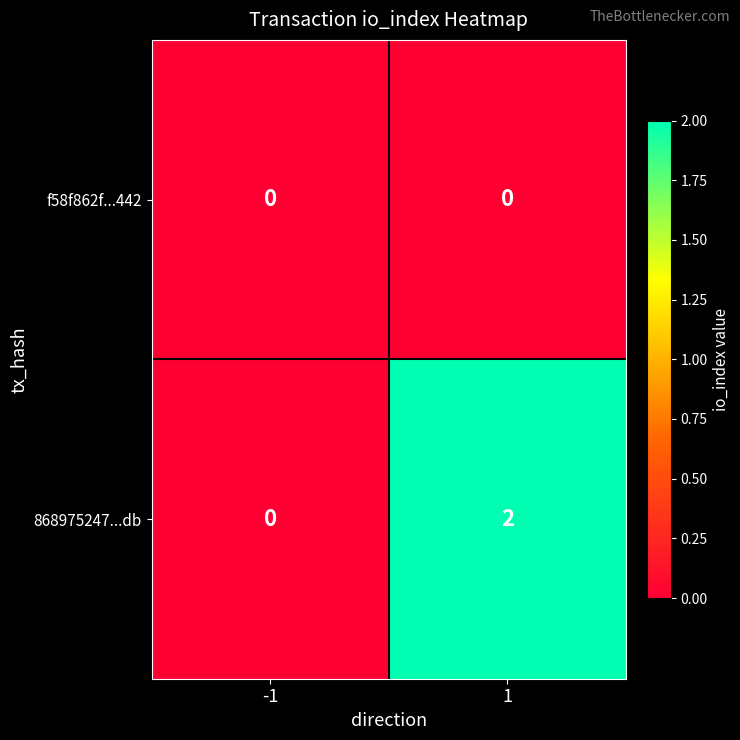

Between -1 and 1, which series saw the biggest shift?

868975247...db